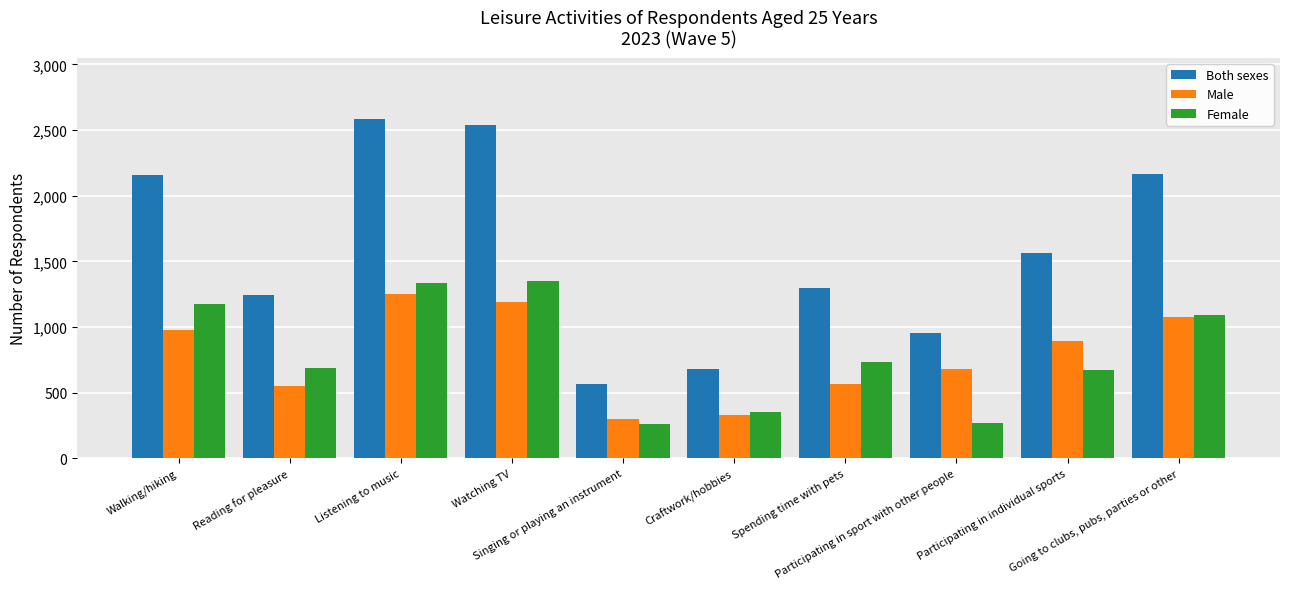

What are all the series names shown in the legend?

Both sexes, Male, Female